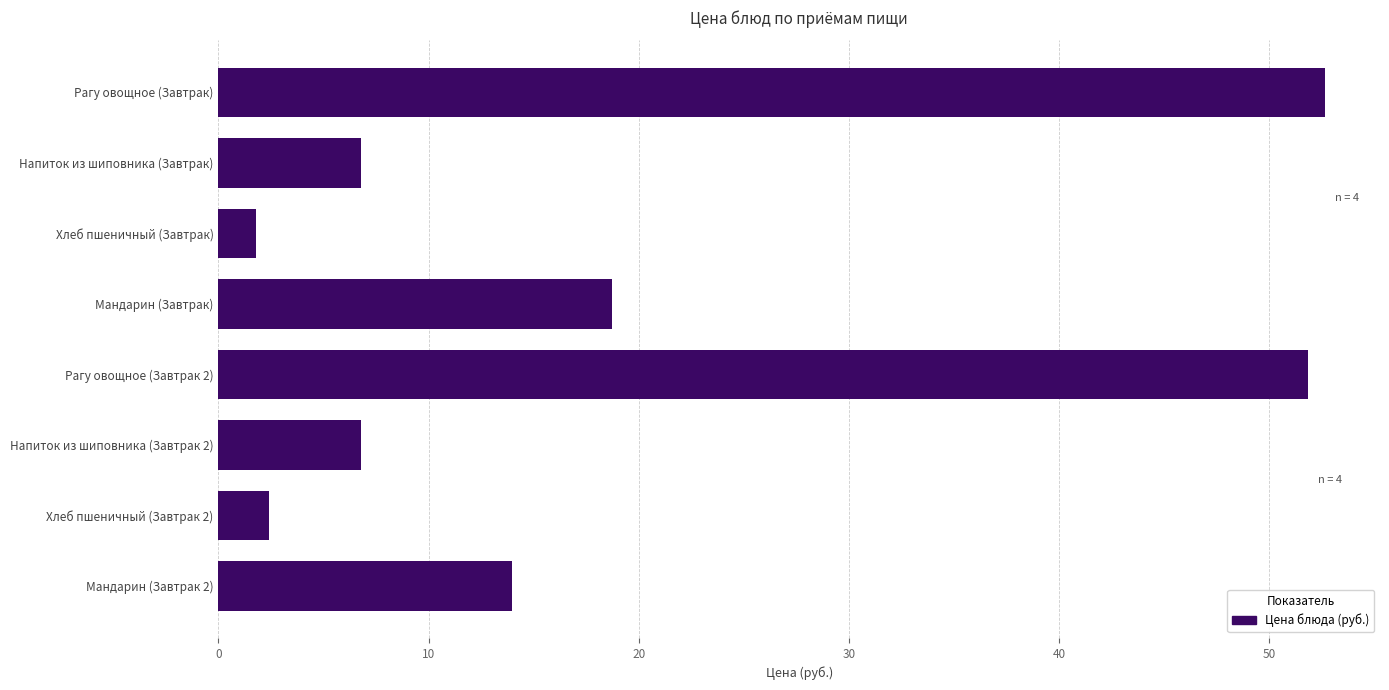

The value at Мандарин (Завтрак) is 18.8. True or false?

True